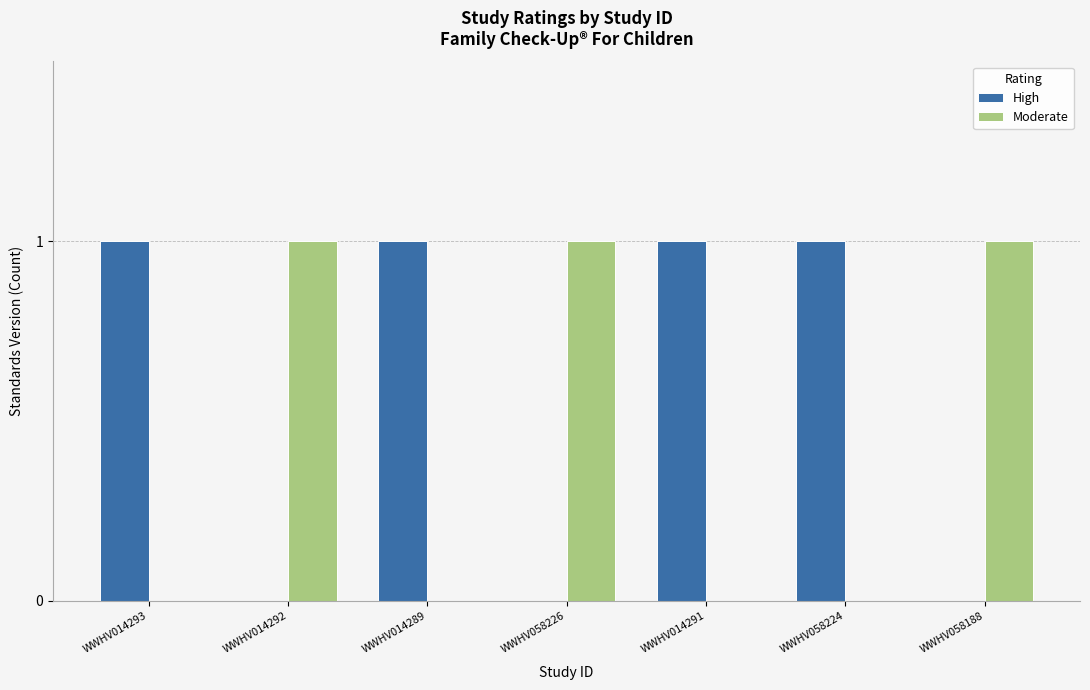

What is the maximum value for High?

1